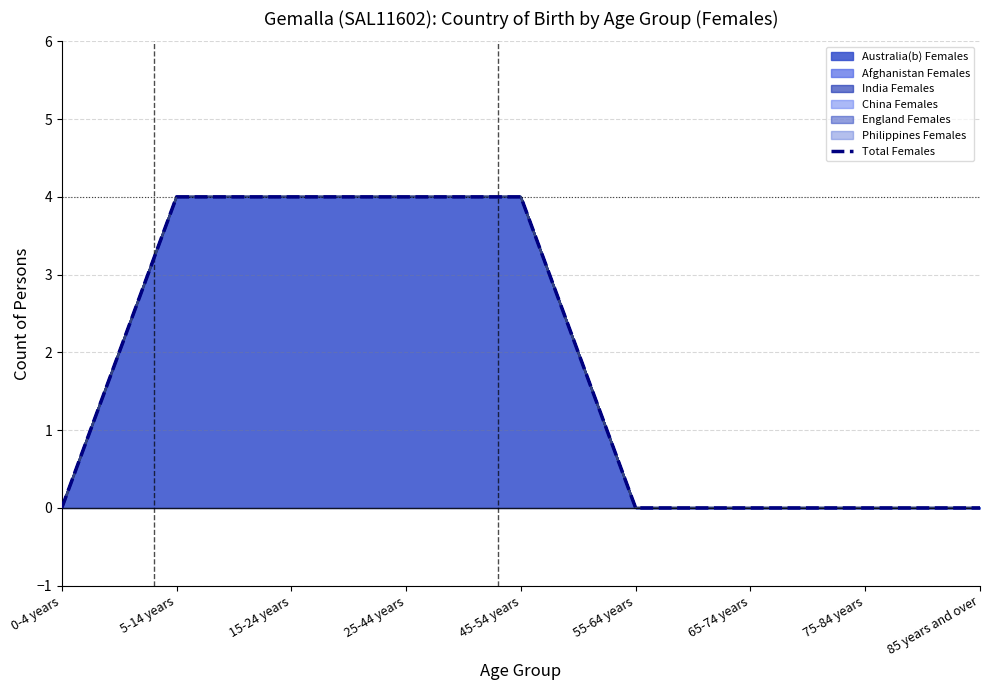

Does the chart have visible grid lines?

Yes